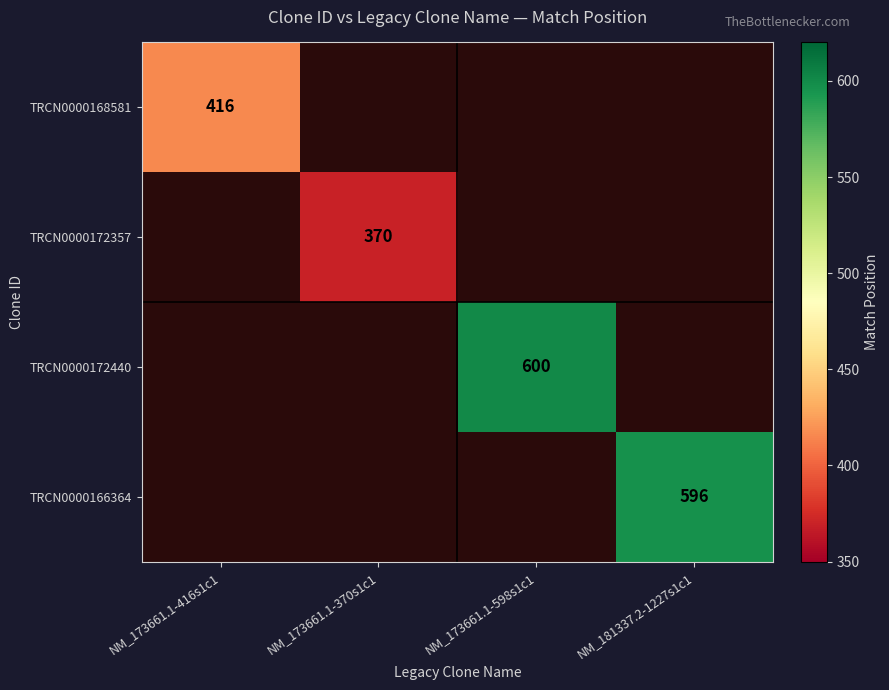

The value of TRCN0000172440 at NM_173661.1-598s1c1 is 600. True or false?

True